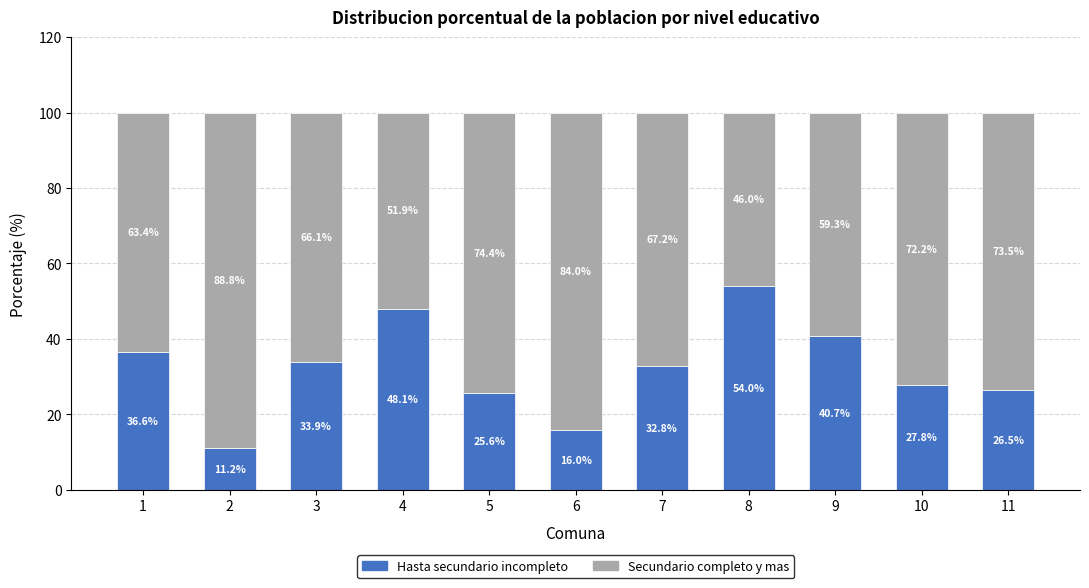

What are all the series names shown in the legend?

Hasta secundario incompleto, Secundario completo y mas